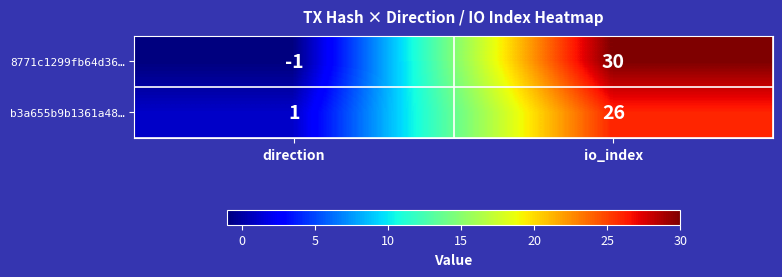

The b3a655b9b1361a48… series shows 26 at io_index. True or false?

True